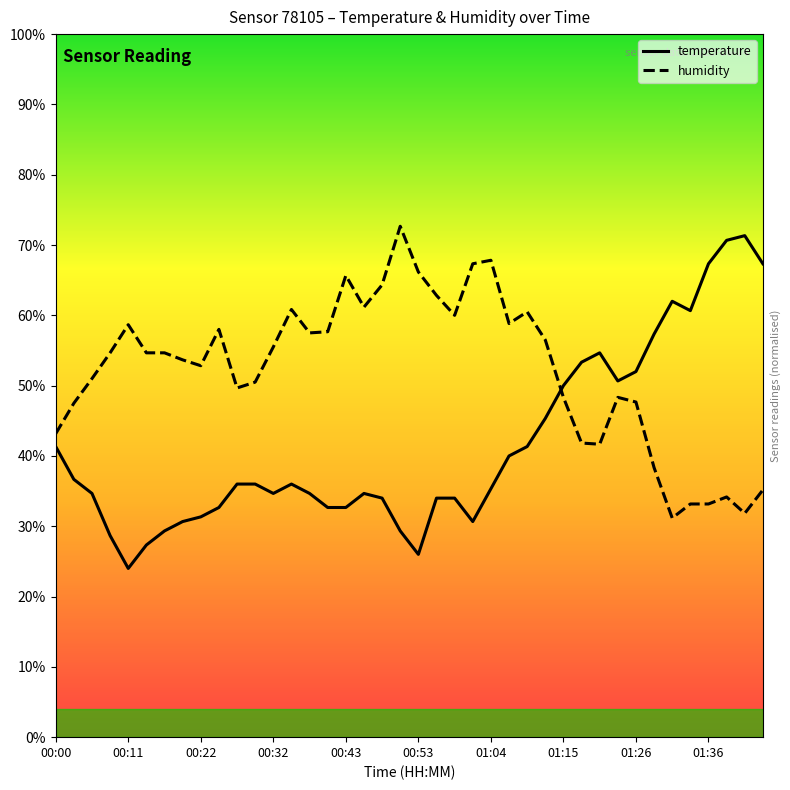

True or false: temperature and humidity cross at least once.

True